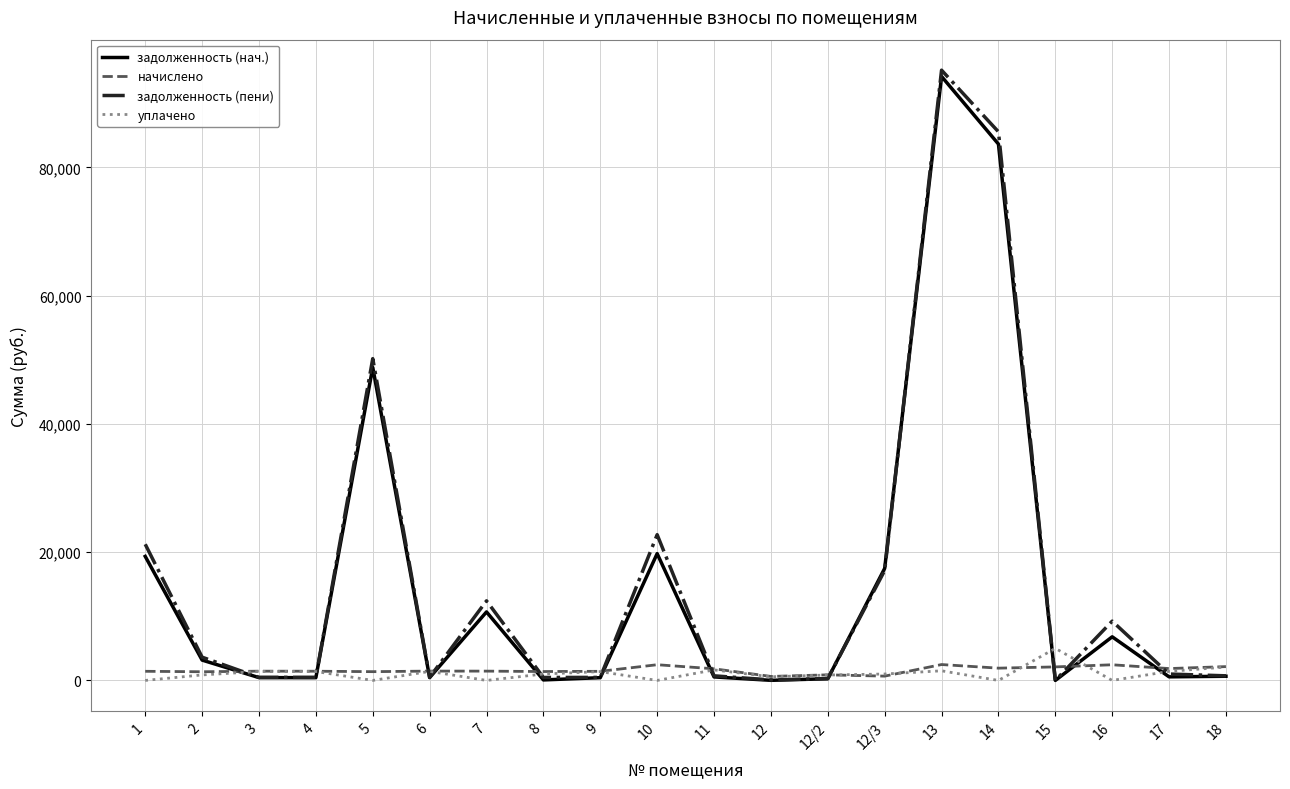

What is the maximum value shown in the chart?

95168.2